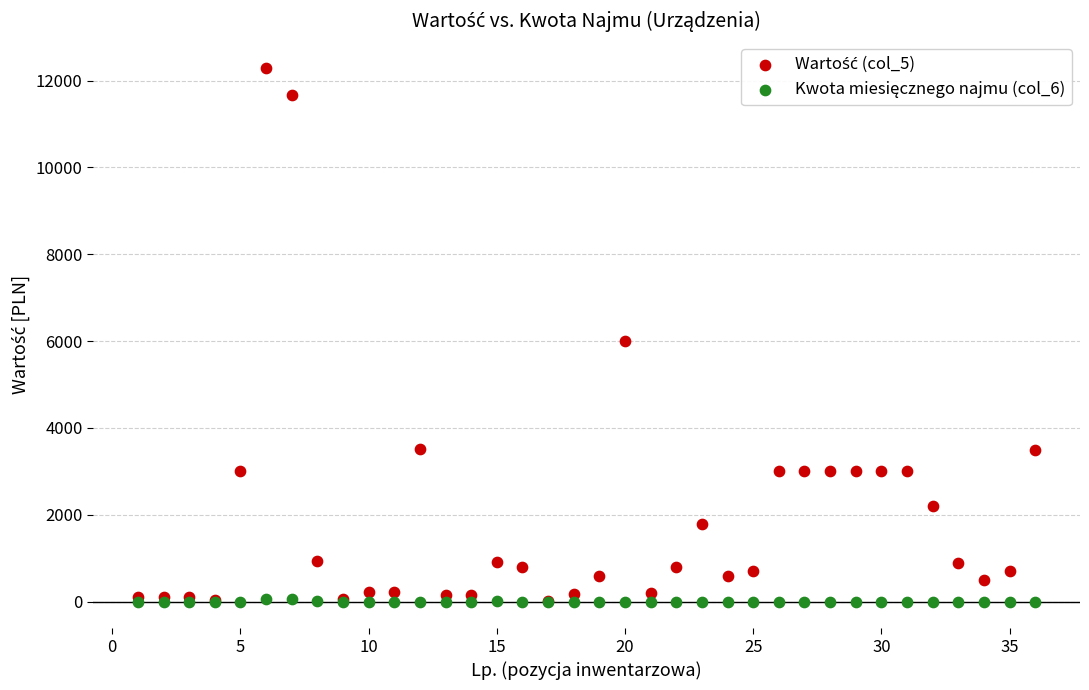

Across all series, what Y value is closest to 6150?

6000.0